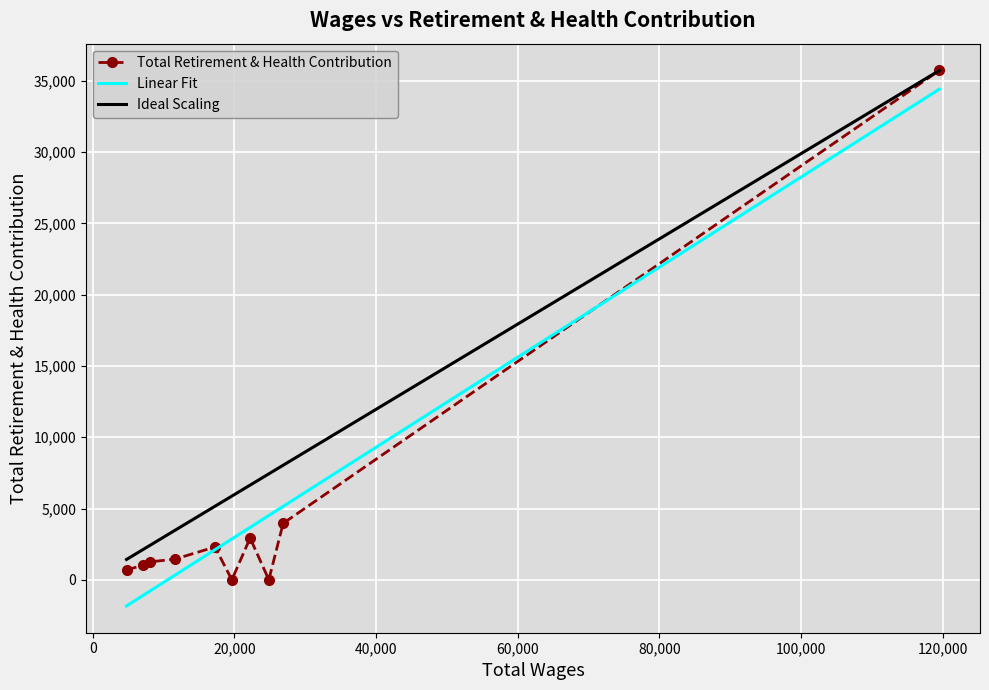

True or false: Linear Fit and Ideal Scaling cross at least once.

False